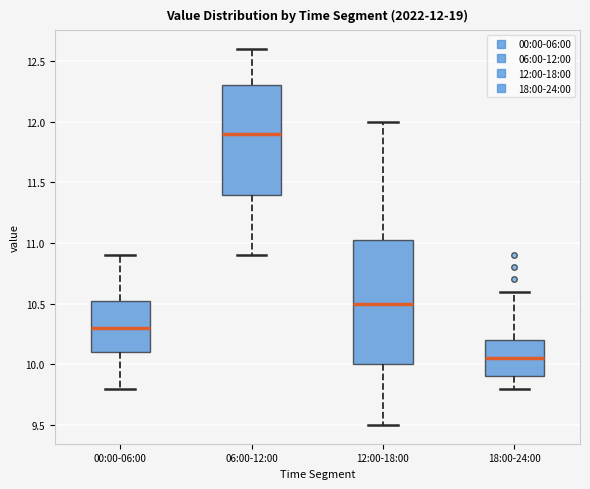

Which box is the tallest, from its lower edge to its upper edge?

12:00-18:00